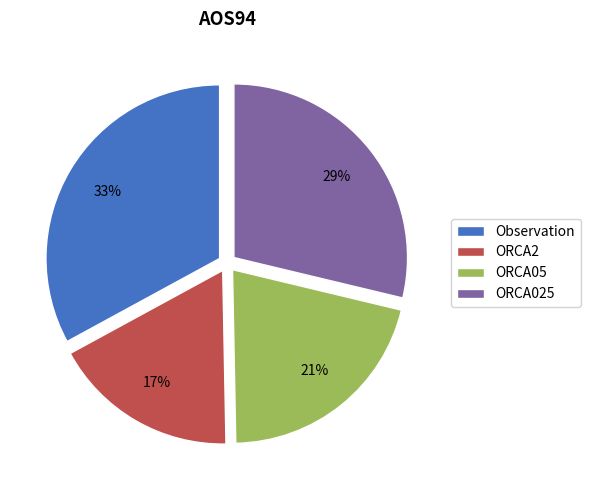

To the nearest percent, what percentage of the pie is ORCA025?

29%